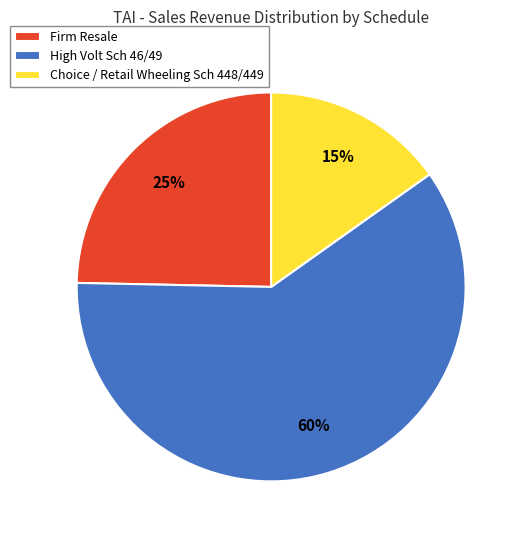

True or false: Firm Resale accounts for 25% of the total.

True